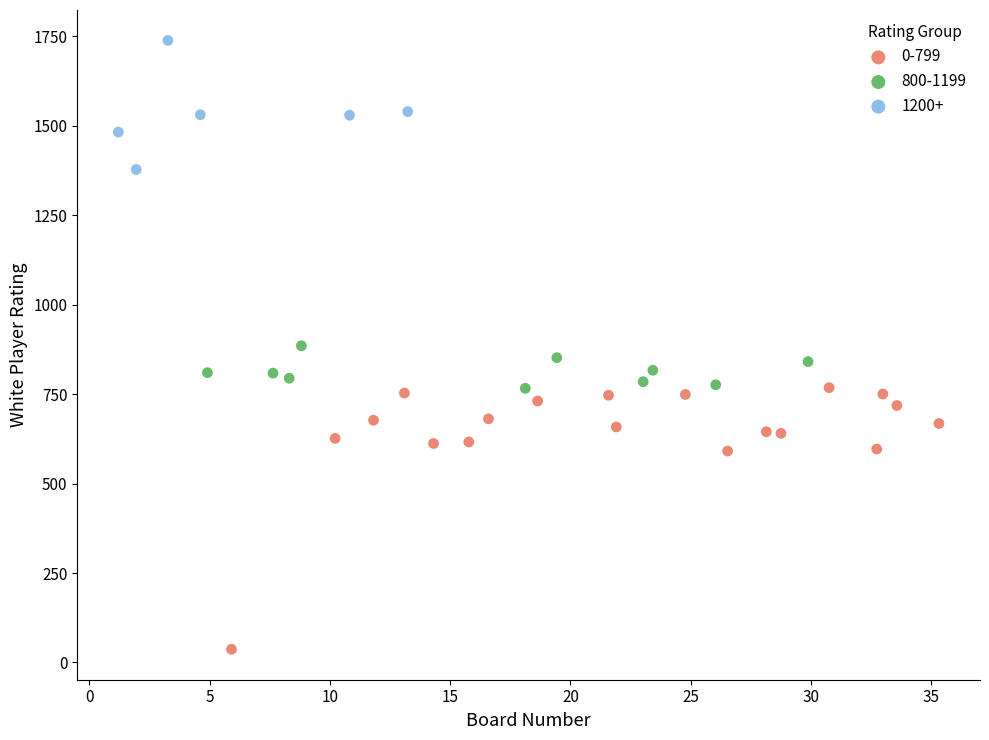

Which series reaches the minimum Y coordinate?

0-799